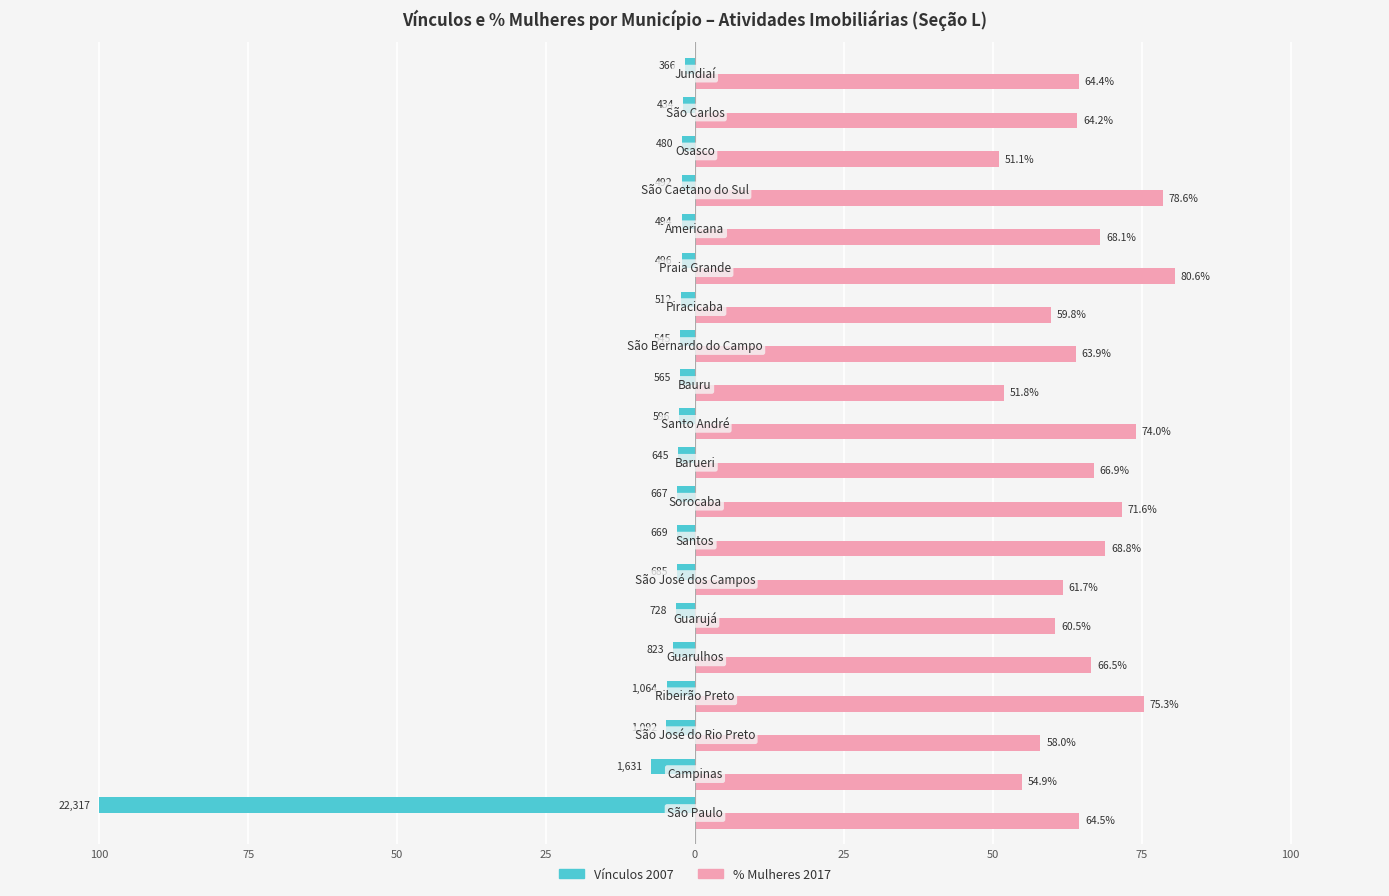

What is the average value of the Vínculos 2007 series?

-7.9